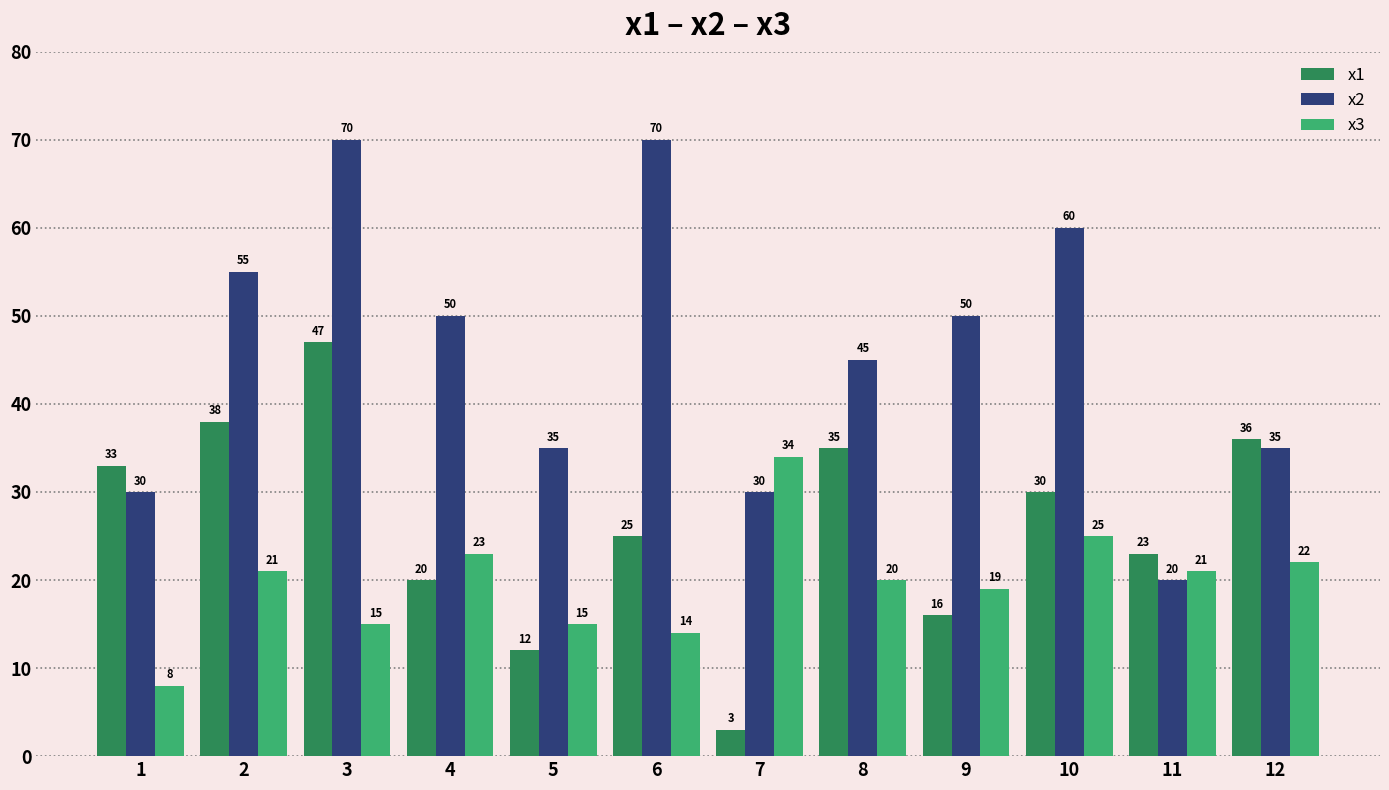

The value of x3 at 3 is 15. True or false?

True